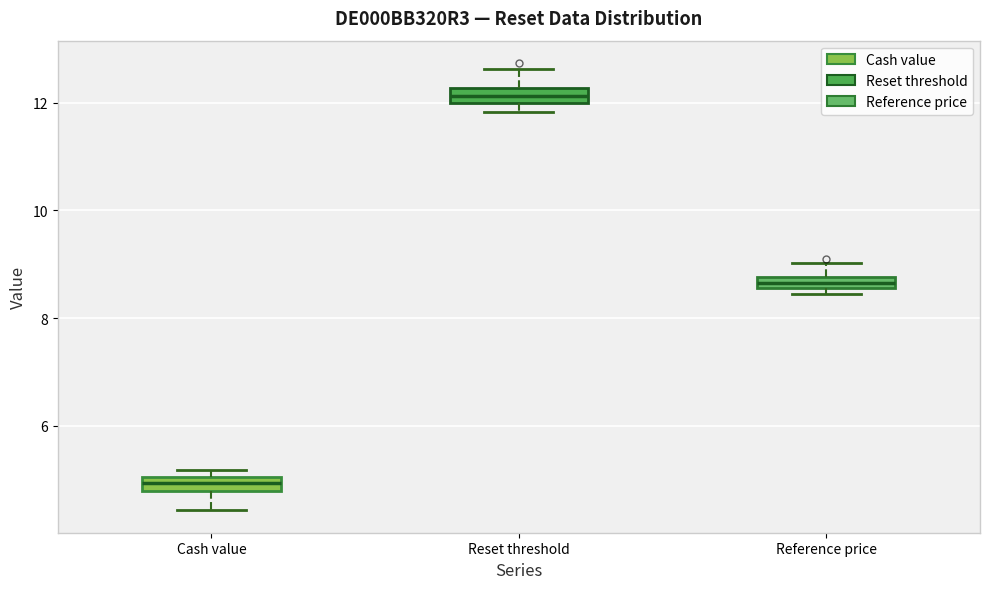

Where is the upper edge of the box for Reset threshold on the y-axis? The values are not printed on the chart, so give them approximately, as read against the axis.

12.2